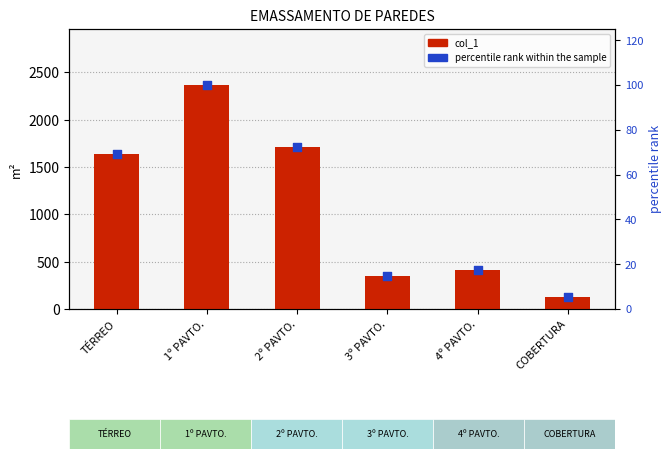

Which series reaches the minimum Y coordinate?

percentile rank within the sample